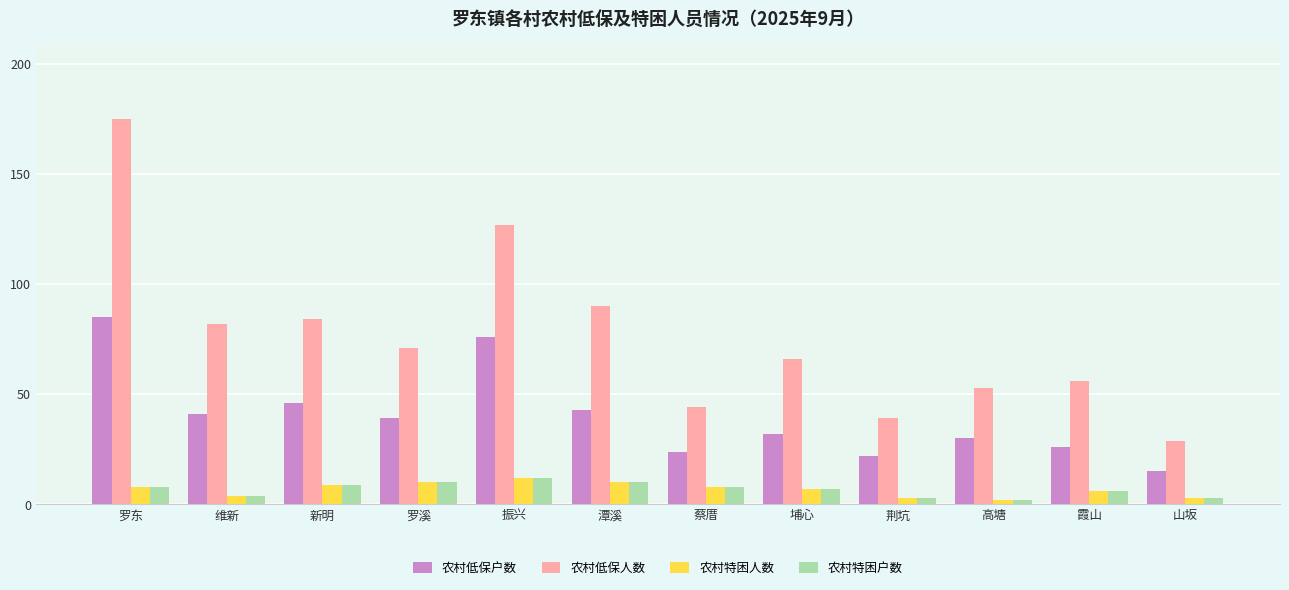

What is the approximate value of 农村低保户数 at 蔡厝, to the nearest 10?

20